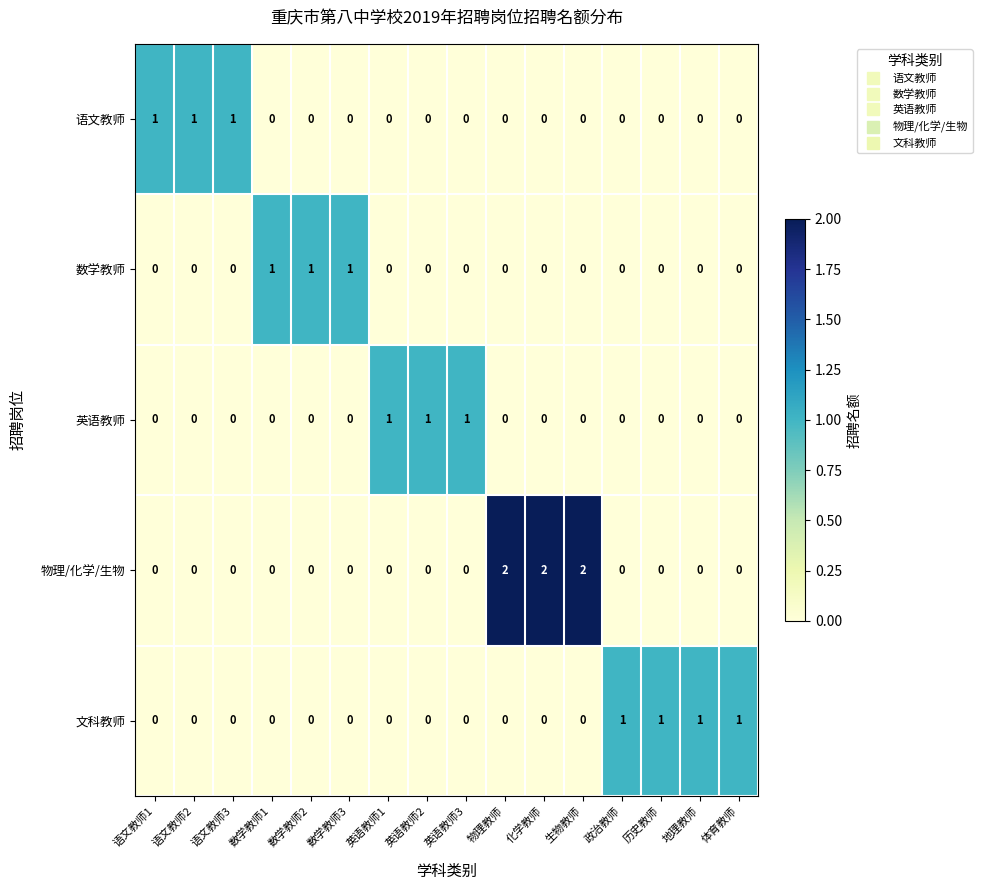

The value of 语文教师 at 生物教师 is 0. True or false?

True